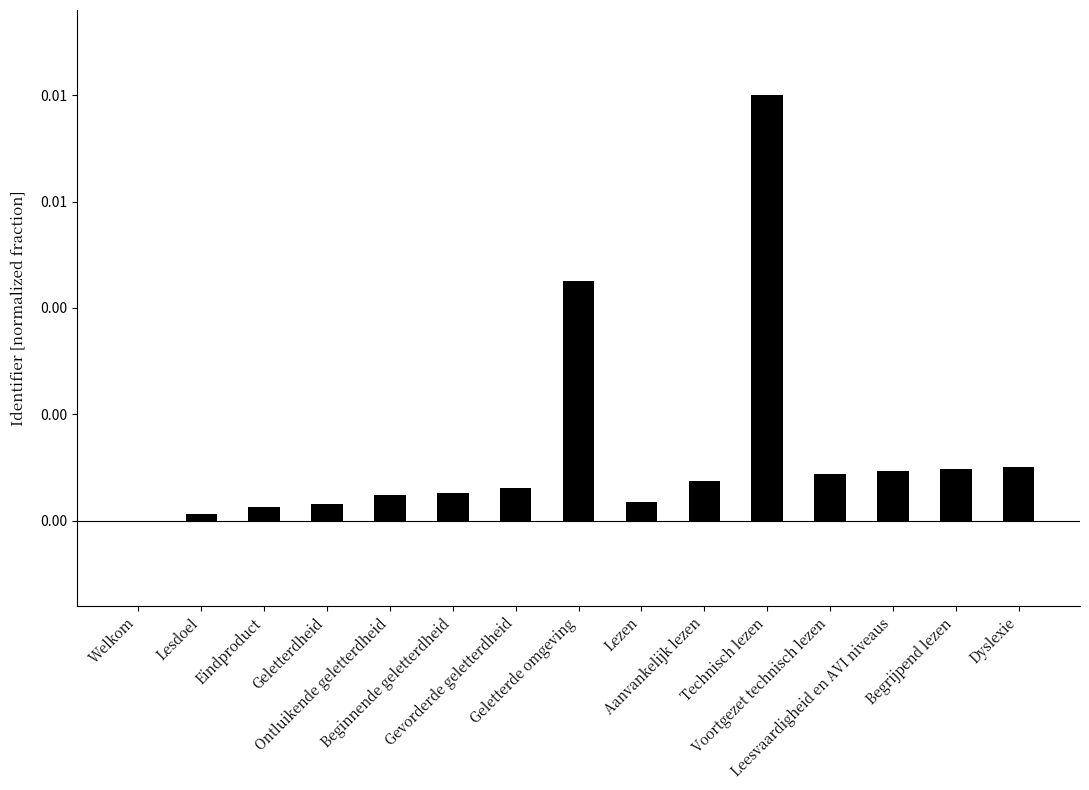

Which label corresponds to the largest value in the chart?

Technisch lezen